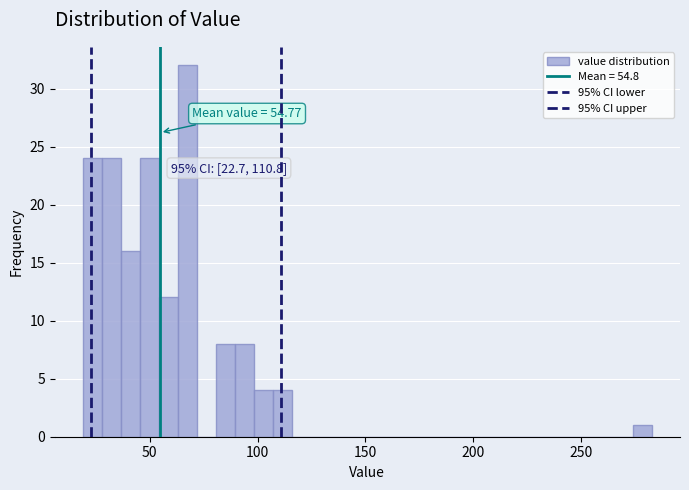

Around what value on the x-axis is the tallest bar? Give the approximate position of its centre, as read against the axis.

65